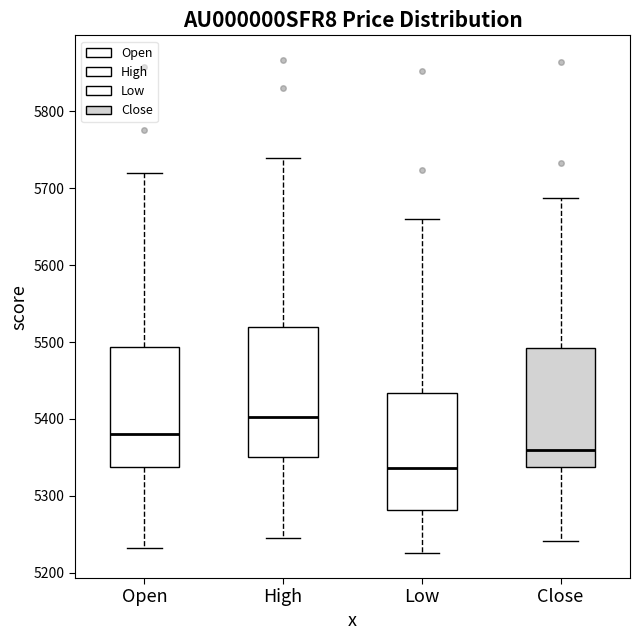

Reading left to right, transcribe this box plot: for each box, give where its median line is, the range the box spans, and where its two whiskers end, as read against the y-axis. The values are not printed on the chart, so give them approximately, as read against the axis.

Open: median 5380, box 5340 to 5490, whiskers 5230 to 5720
High: median 5400, box 5350 to 5520, whiskers 5250 to 5740
Low: median 5340, box 5280 to 5430, whiskers 5230 to 5660
Close: median 5360, box 5340 to 5490, whiskers 5240 to 5690